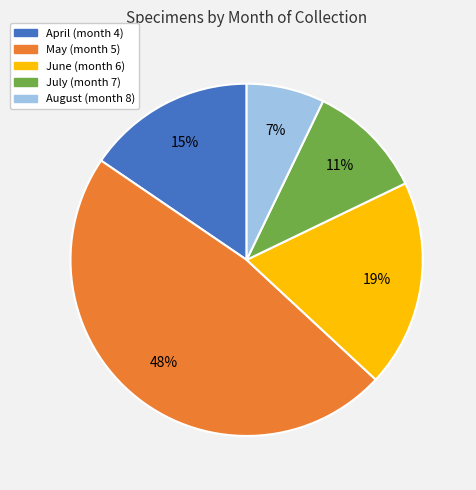

Is there any slice that represents more than half of the pie?

No